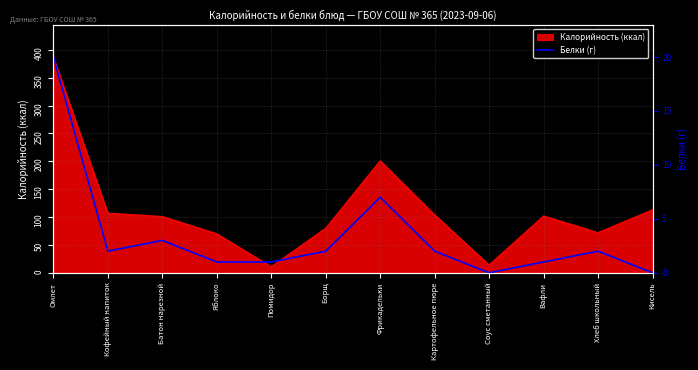

What is the label of the 4th point from the left?

Яблоко